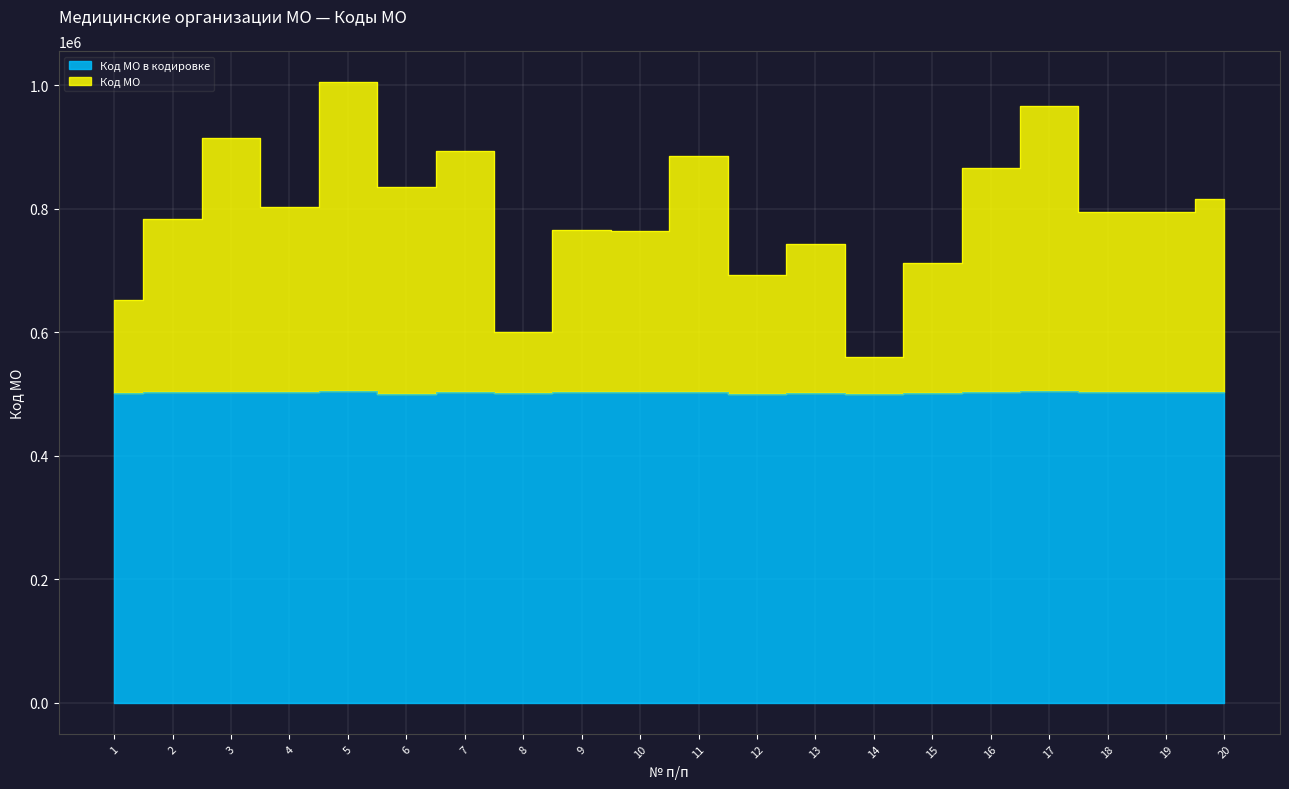

Which has a higher value, 17 or 4?

17